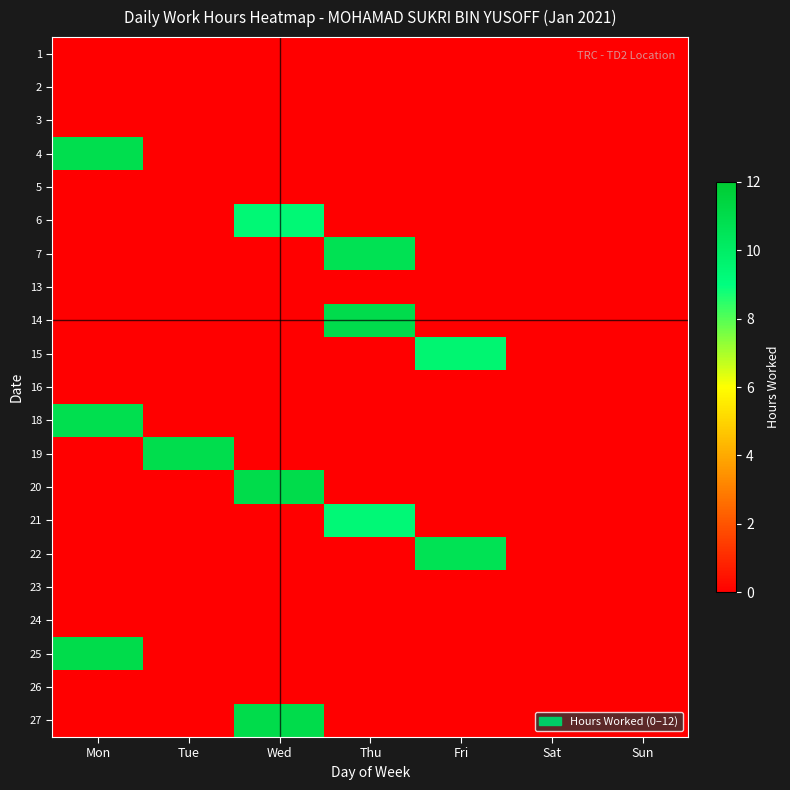

Reading left to right, list all the values displayed in this chart.

1: Mon=0.0	Tue=0.0	Wed=0.0	Thu=0.0	Fri=0.0	Sat=0.0	Sun=0.0
2: Mon=0.0	Tue=0.0	Wed=0.0	Thu=0.0	Fri=0.0	Sat=0.0	Sun=0.0
3: Mon=0.0	Tue=0.0	Wed=0.0	Thu=0.0	Fri=0.0	Sat=0.0	Sun=0.0
4: Mon=10.9	Tue=0.0	Wed=0.0	Thu=0.0	Fri=0.0	Sat=0.0	Sun=0.0
5: Mon=0.0	Tue=0.0	Wed=0.0	Thu=0.0	Fri=0.0	Sat=0.0	Sun=0.0
6: Mon=0.0	Tue=0.0	Wed=9.4	Thu=0.0	Fri=0.0	Sat=0.0	Sun=0.0
7: Mon=0.0	Tue=0.0	Wed=0.0	Thu=10.7	Fri=0.0	Sat=0.0	Sun=0.0
13: Mon=0.0	Tue=0.0	Wed=0.0	Thu=0.0	Fri=0.0	Sat=0.0	Sun=0.0
14: Mon=0.0	Tue=0.0	Wed=0.0	Thu=11.0	Fri=0.0	Sat=0.0	Sun=0.0
15: Mon=0.0	Tue=0.0	Wed=0.0	Thu=0.0	Fri=9.5	Sat=0.0	Sun=0.0
16: Mon=0.0	Tue=0.0	Wed=0.0	Thu=0.0	Fri=0.0	Sat=0.0	Sun=0.0
18: Mon=10.8	Tue=0.0	Wed=0.0	Thu=0.0	Fri=0.0	Sat=0.0	Sun=0.0
19: Mon=0.0	Tue=10.9	Wed=0.0	Thu=0.0	Fri=0.0	Sat=0.0	Sun=0.0
20: Mon=0.0	Tue=0.0	Wed=11.0	Thu=0.0	Fri=0.0	Sat=0.0	Sun=0.0
21: Mon=0.0	Tue=0.0	Wed=0.0	Thu=9.3	Fri=0.0	Sat=0.0	Sun=0.0
22: Mon=0.0	Tue=0.0	Wed=0.0	Thu=0.0	Fri=10.7	Sat=0.0	Sun=0.0
23: Mon=0.0	Tue=0.0	Wed=0.0	Thu=0.0	Fri=0.0	Sat=0.0	Sun=0.0
24: Mon=0.0	Tue=0.0	Wed=0.0	Thu=0.0	Fri=0.0	Sat=0.0	Sun=0.0
25: Mon=11.0	Tue=0.0	Wed=0.0	Thu=0.0	Fri=0.0	Sat=0.0	Sun=0.0
26: Mon=0.0	Tue=0.0	Wed=0.0	Thu=0.0	Fri=0.0	Sat=0.0	Sun=0.0
27: Mon=0.0	Tue=0.0	Wed=11.0	Thu=0.0	Fri=0.0	Sat=0.0	Sun=0.0